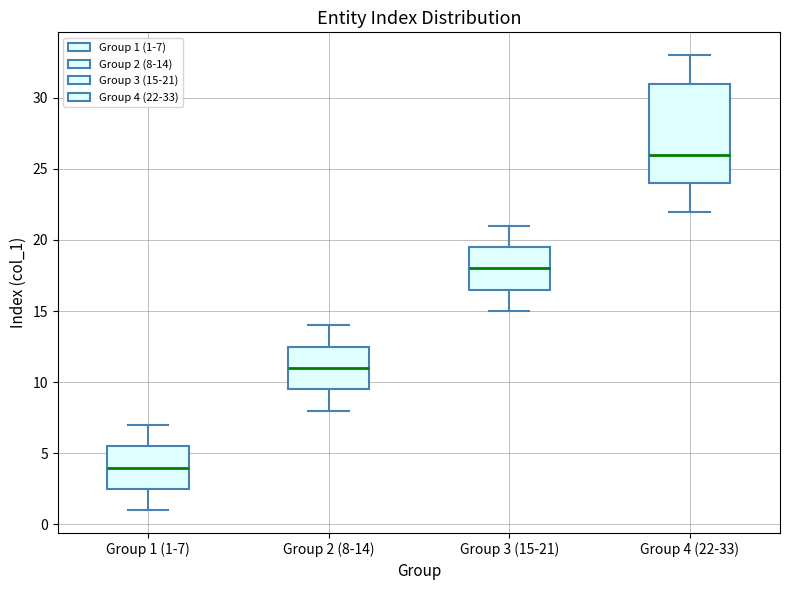

Which box's median line is the highest?

Group 4 (22-33)